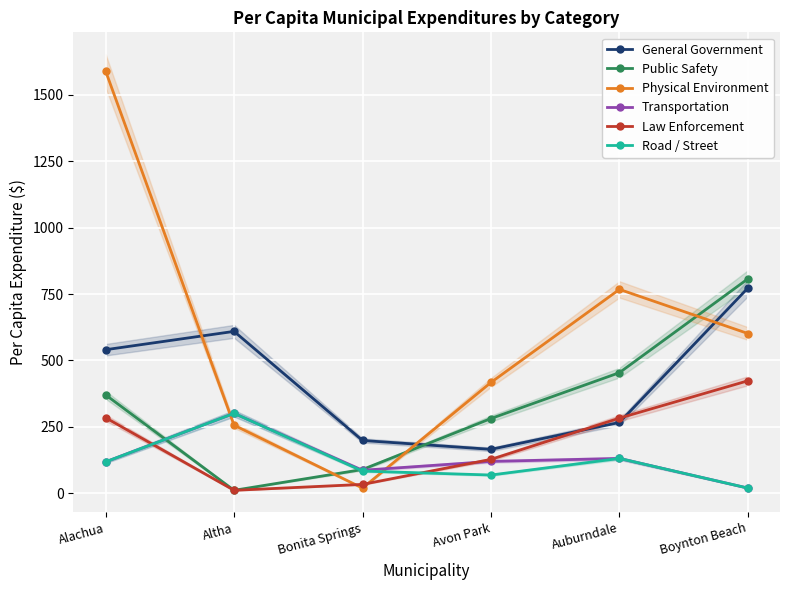

How many lines are shown in the chart?

6